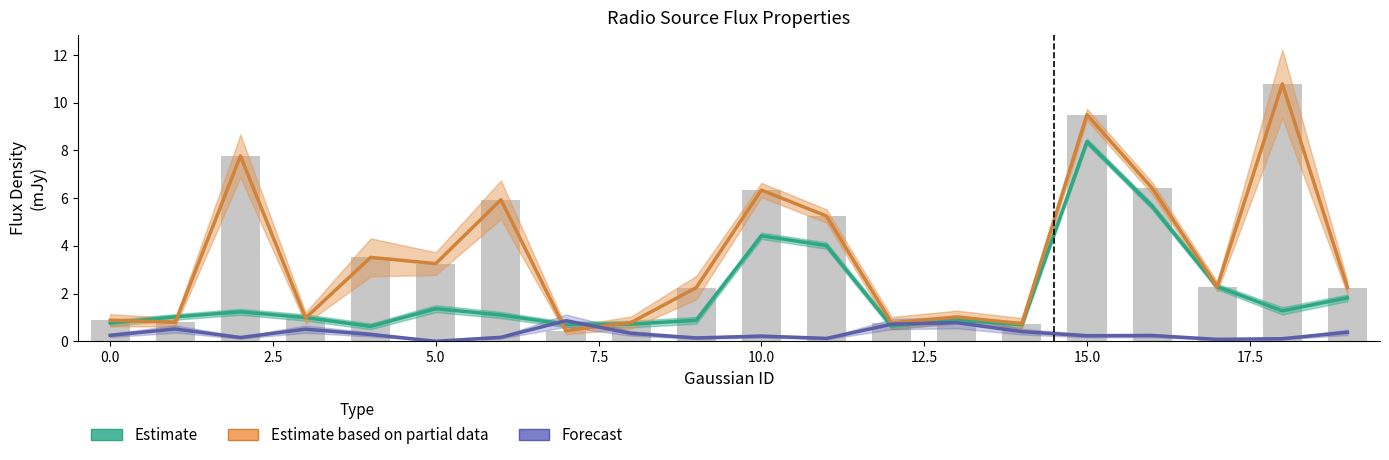

Rank the series by their average value, from highest to lowest.

Estimate based on partial data, Estimate, Forecast